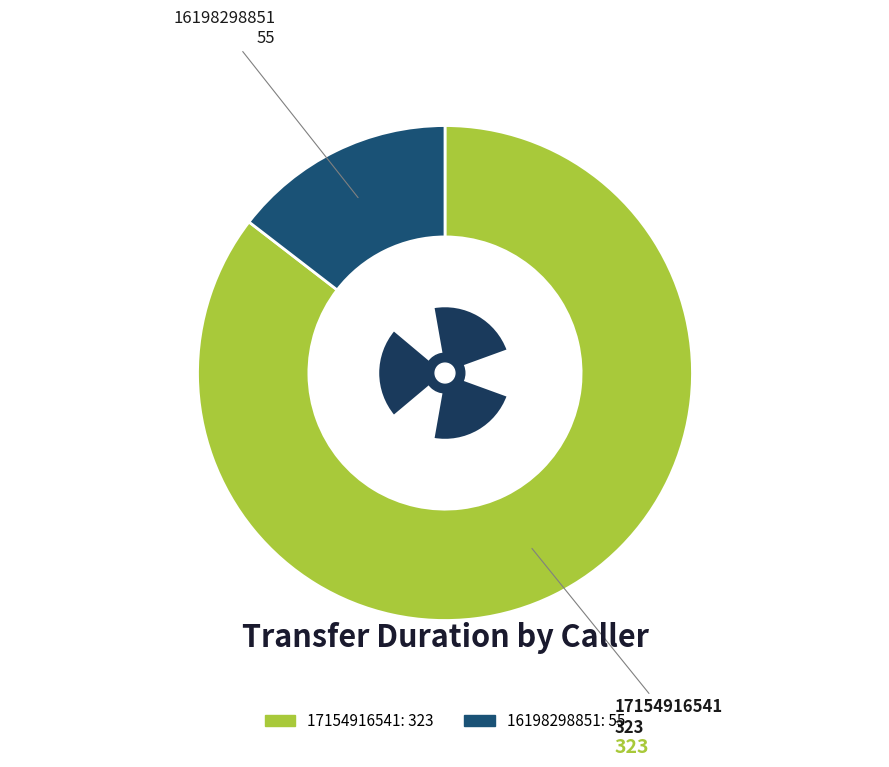

Which slice is the smallest?

16198298851